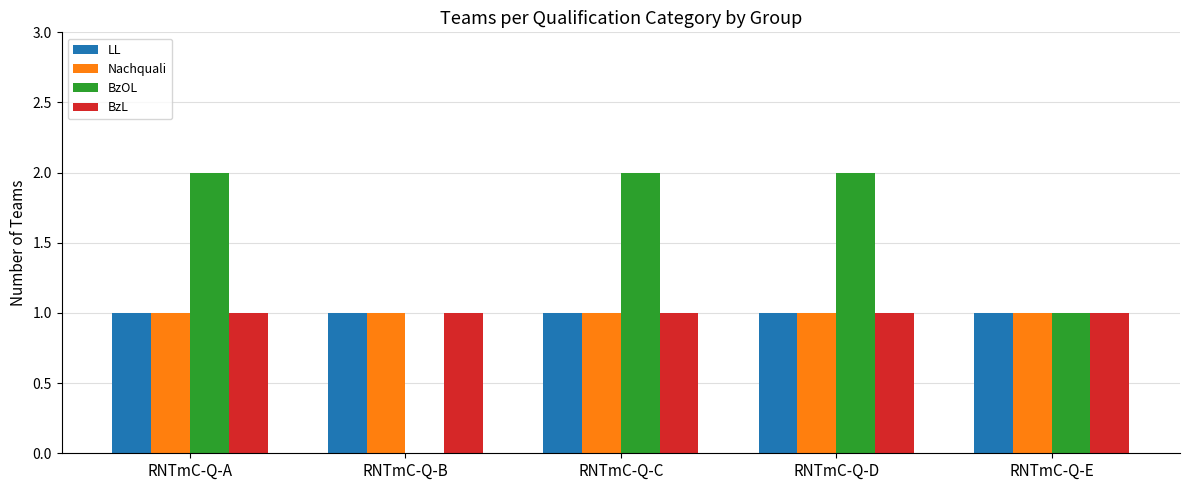

What is the total value across all series at RNTmC-Q-C?

5